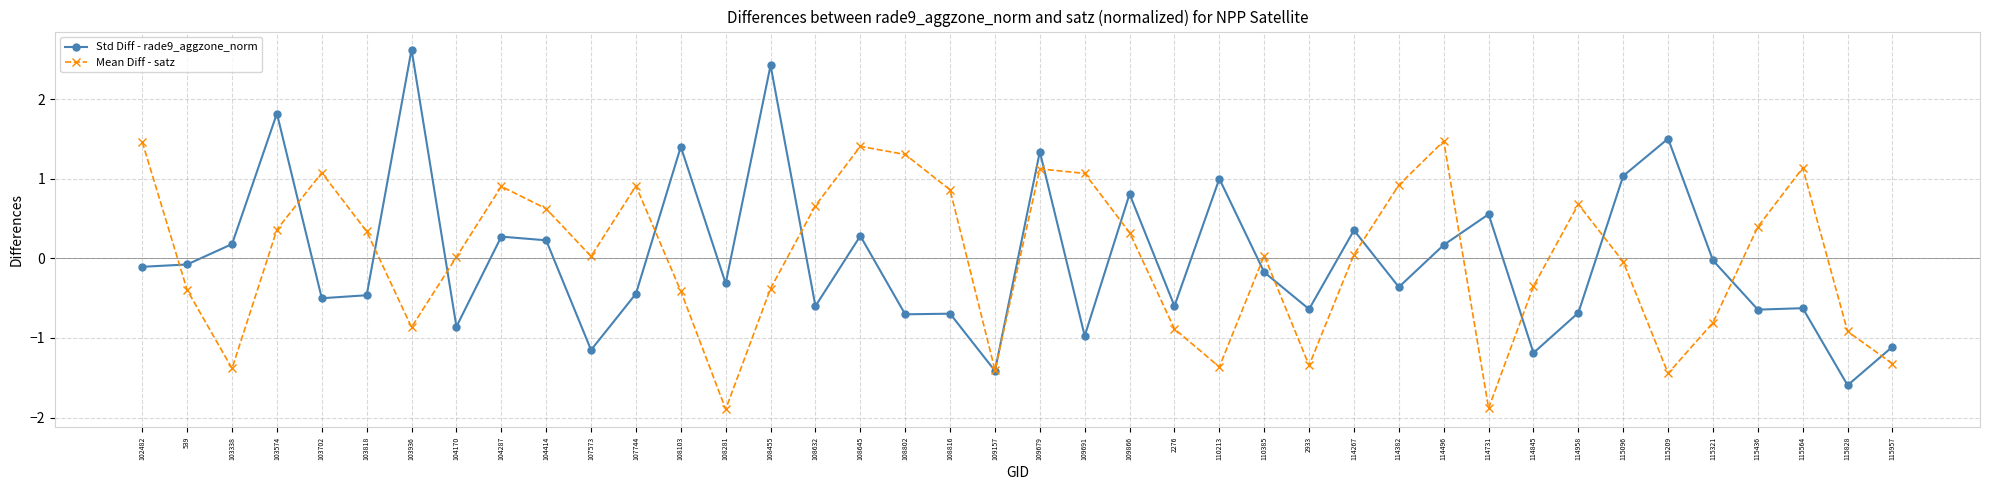

At which label does Std Diff - rade9_aggzone_norm reach its peak?

103936